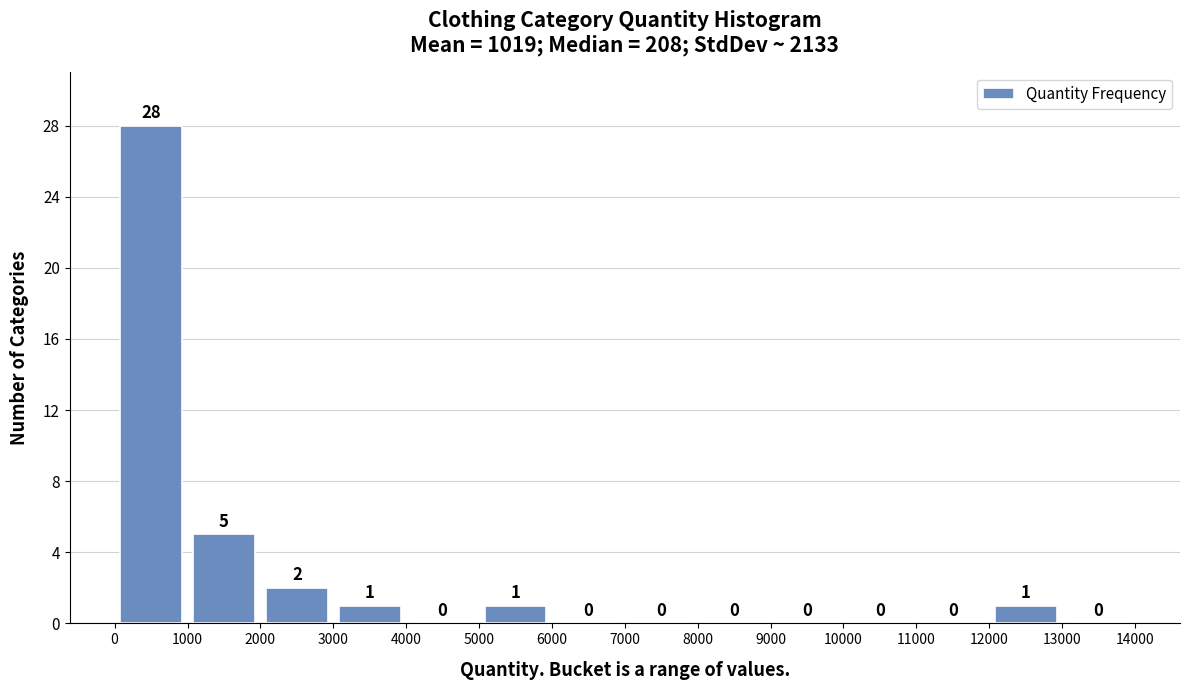

Reading left to right, list every bar in this chart as the range it spans on the x-axis followed by its height.

0 to 1000: 28
1000 to 2000: 5
2000 to 3000: 2
3000 to 4000: 1
4000 to 5000: 0
5000 to 6000: 1
6000 to 7000: 0
7000 to 8000: 0
8000 to 9000: 0
9000 to 10000: 0
10000 to 11000: 0
11000 to 12000: 0
12000 to 13000: 1
13000 to 14000: 0